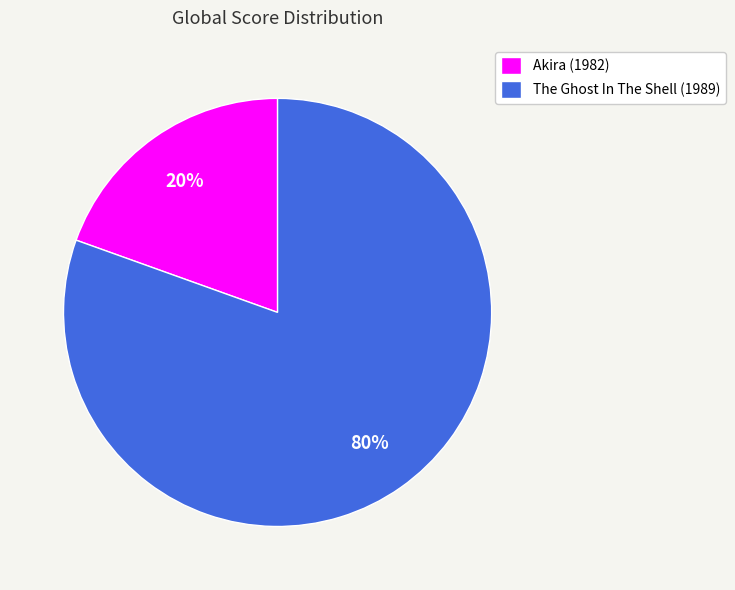

How many slices are in this pie chart?

2